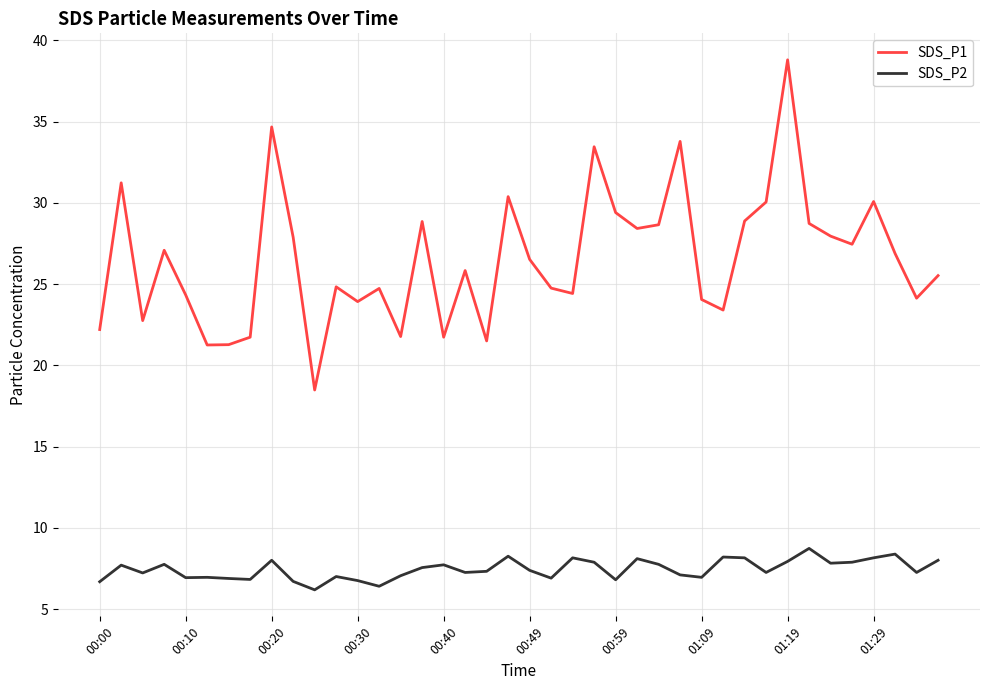

What is the difference between the maximum and minimum values in the SDS_P1 series?

20.3